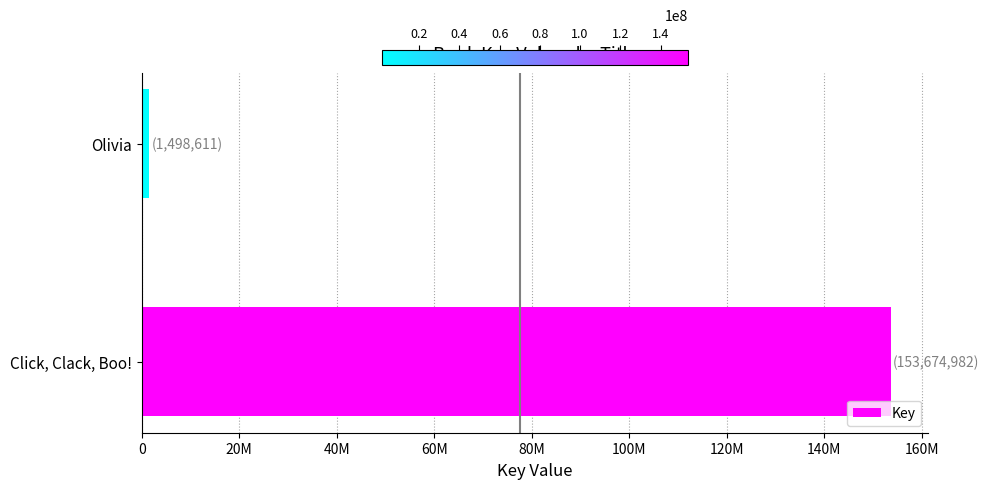

Are the bars grouped side by side (vs. stacked)?

No